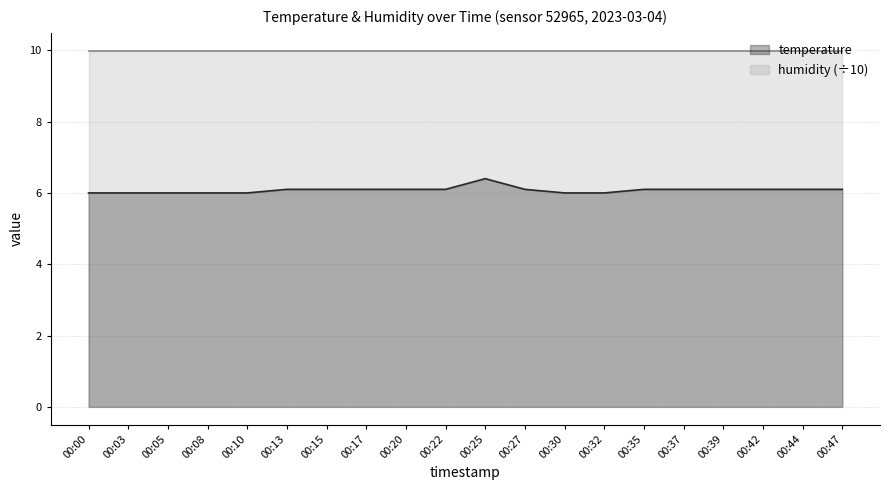

List the labels in order of value, largest first.

00:25, 00:13, 00:15, 00:17, 00:20, 00:22, 00:27, 00:35, 00:37, 00:39, 00:42, 00:44, 00:47, 00:00, 00:03, 00:05, 00:08, 00:10, 00:30, 00:32